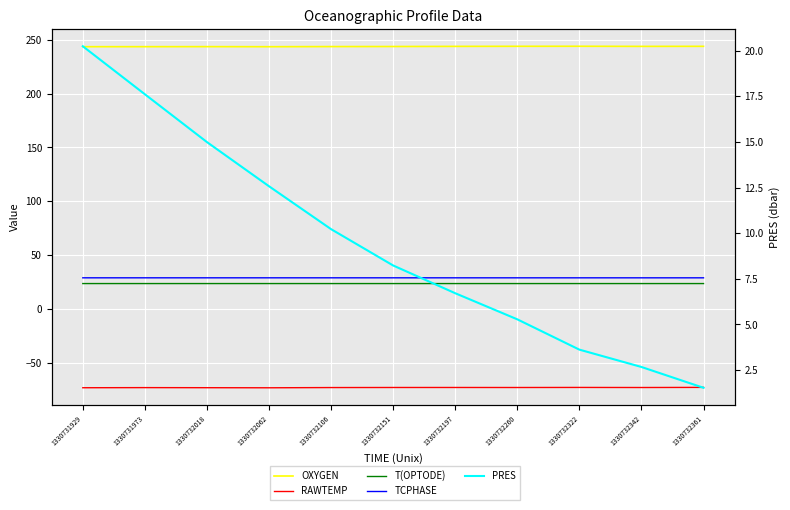

Which category has the highest value in the TCPHASE series?

1330731973